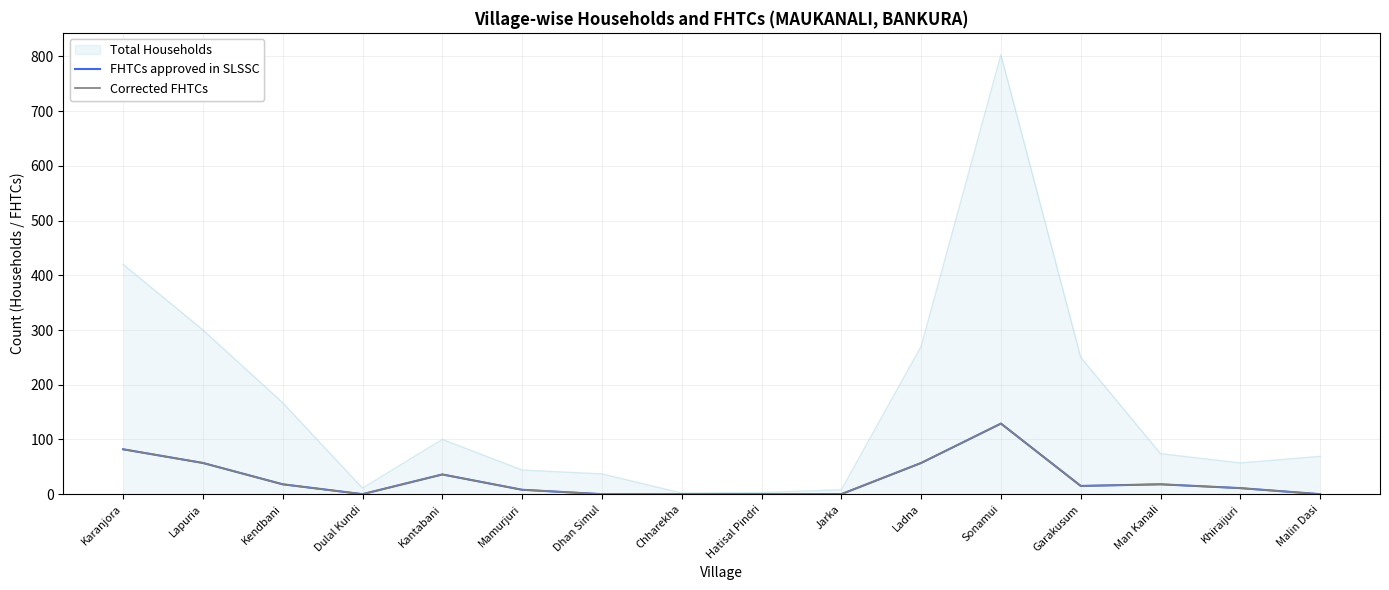

Which category has the highest value in the FHTCs approved in SLSSC series?

Sonamui